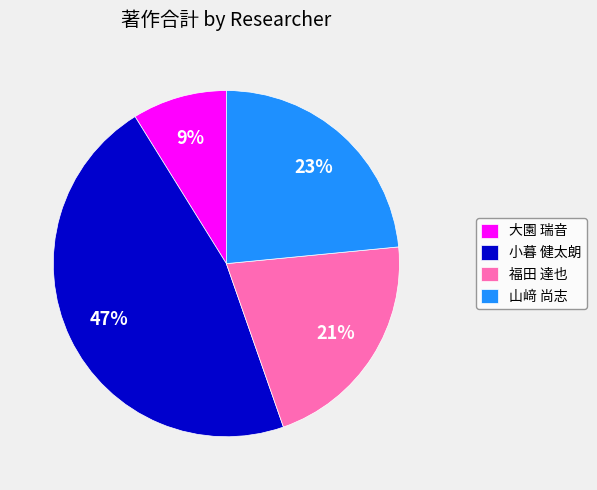

Is it true that 大園 瑞音 is 9% of the pie?

True